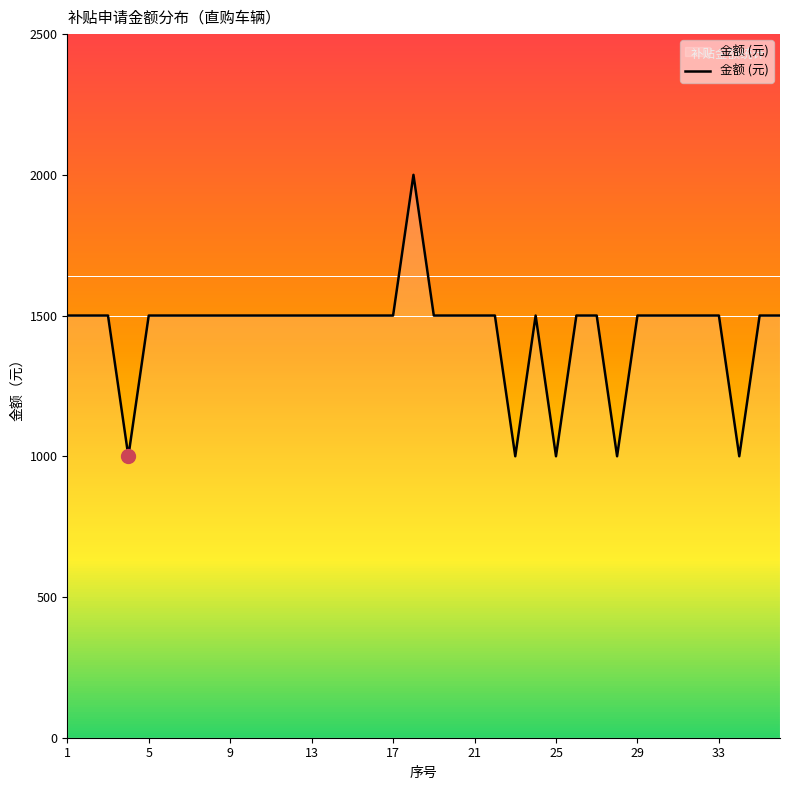

What is the smallest value displayed?

1000